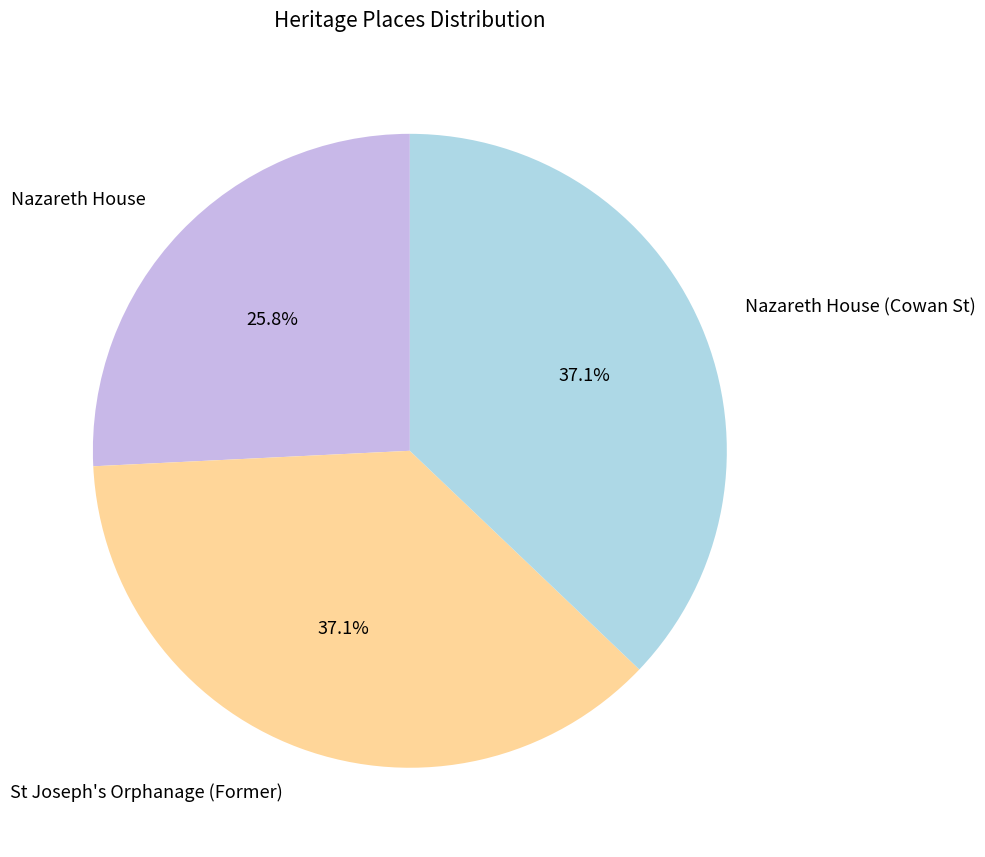

Which category has the smallest portion of the pie?

Nazareth House